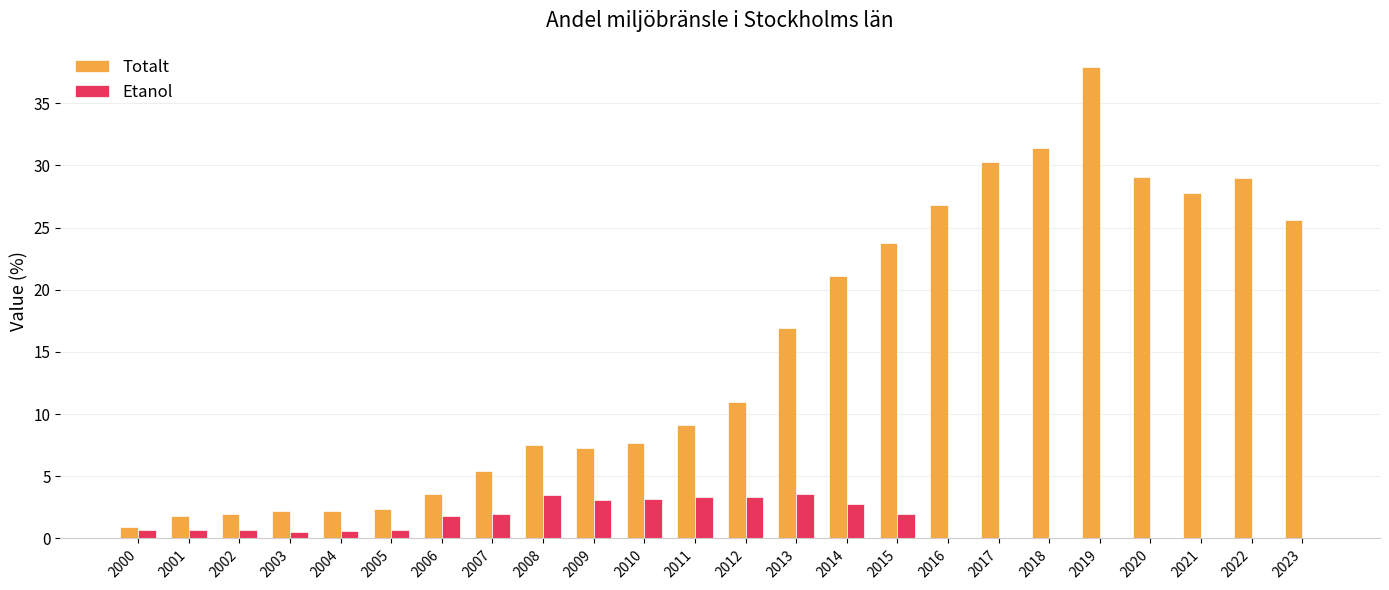

Which category has the highest value in the Totalt series?

2019